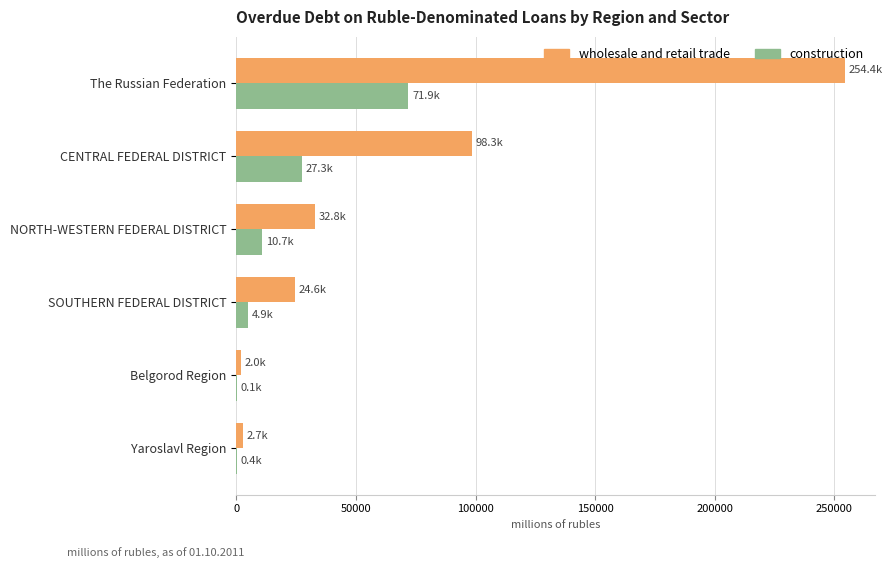

At which category is the sum across all series the highest?

The Russian Federation